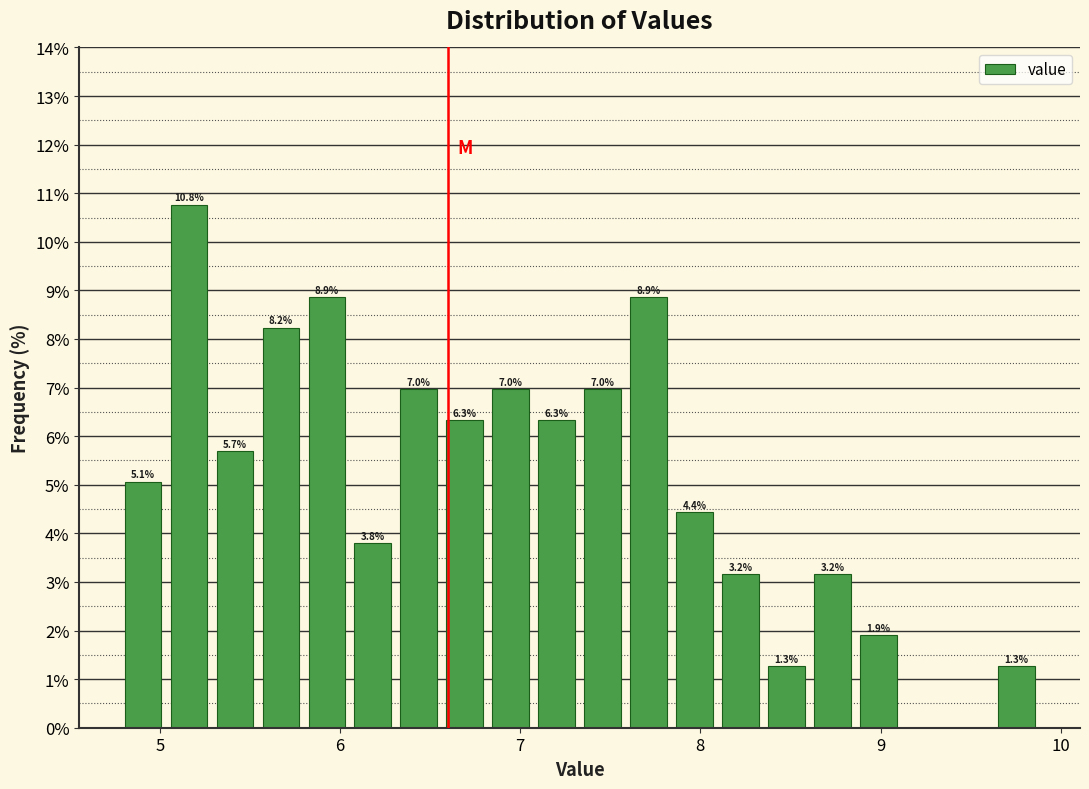

Around what value on the x-axis is the tallest bar? Give the approximate position of its centre, as read against the axis.

5.2